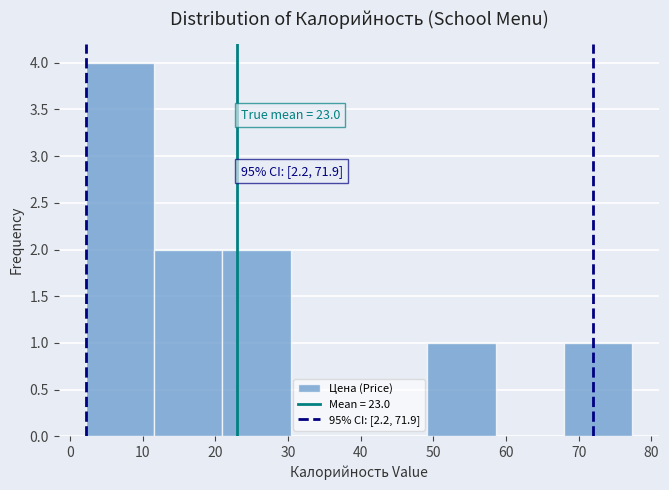

Which range on the x-axis has the tallest bar?

2 to 12